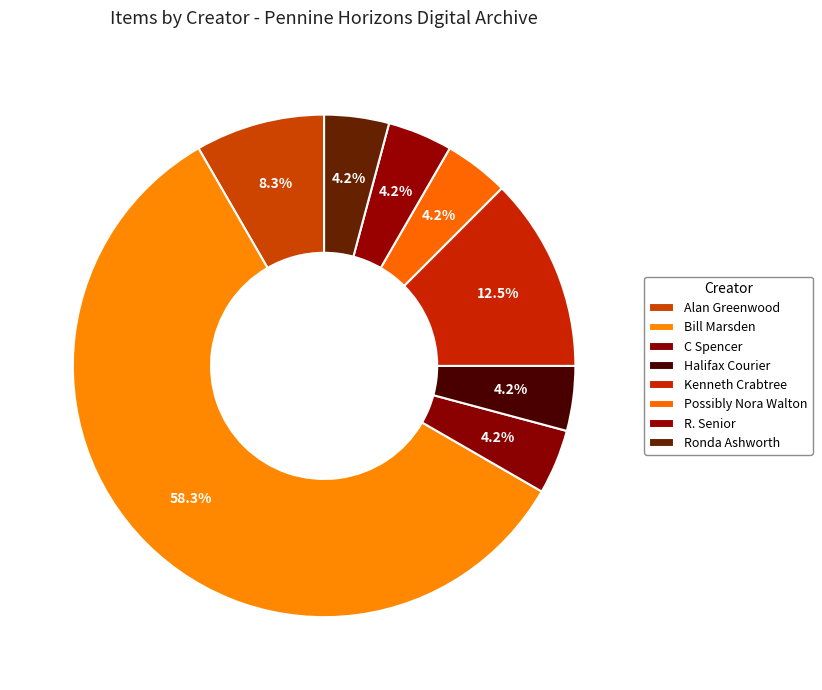

What percentage is the Alan Greenwood slice, to the nearest percent?

8%